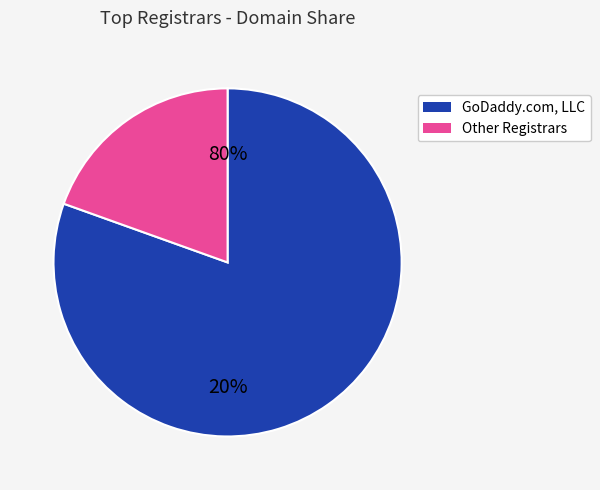

The Paragon Internet Group slice represents 1% of the pie. True or false?

False